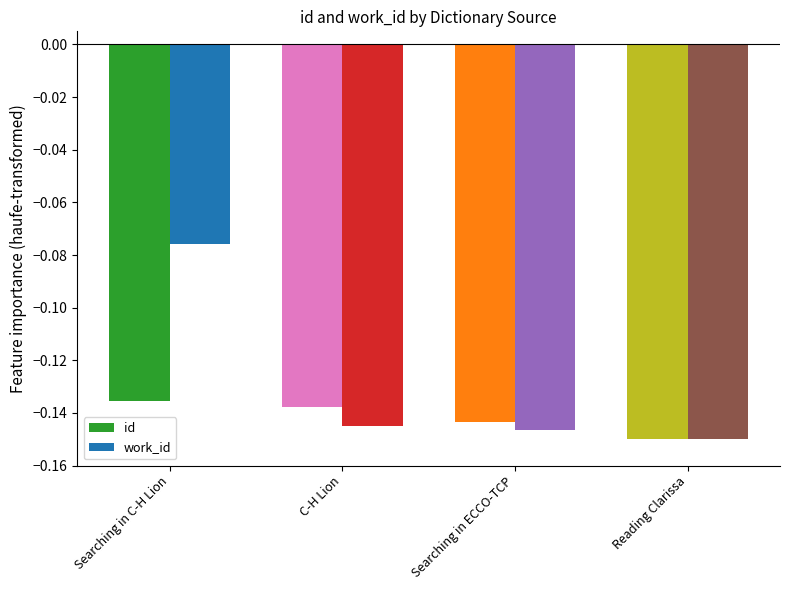

The id series shows -0.0 at Reading Clarissa. True or false?

False